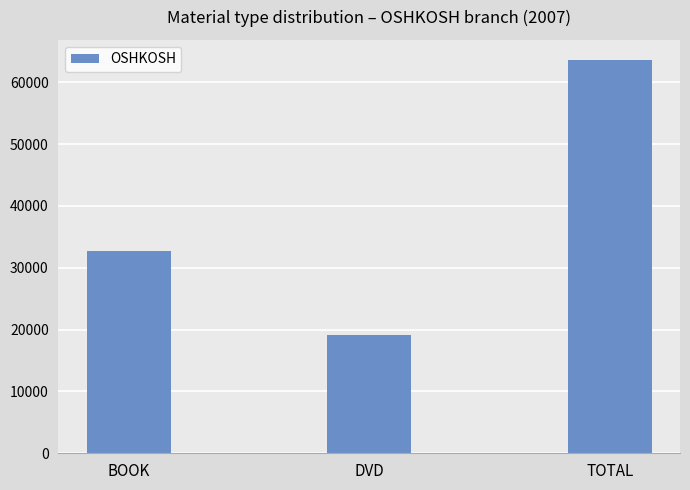

Rank the categories by value from lowest to highest.

DVD, BOOK, TOTAL